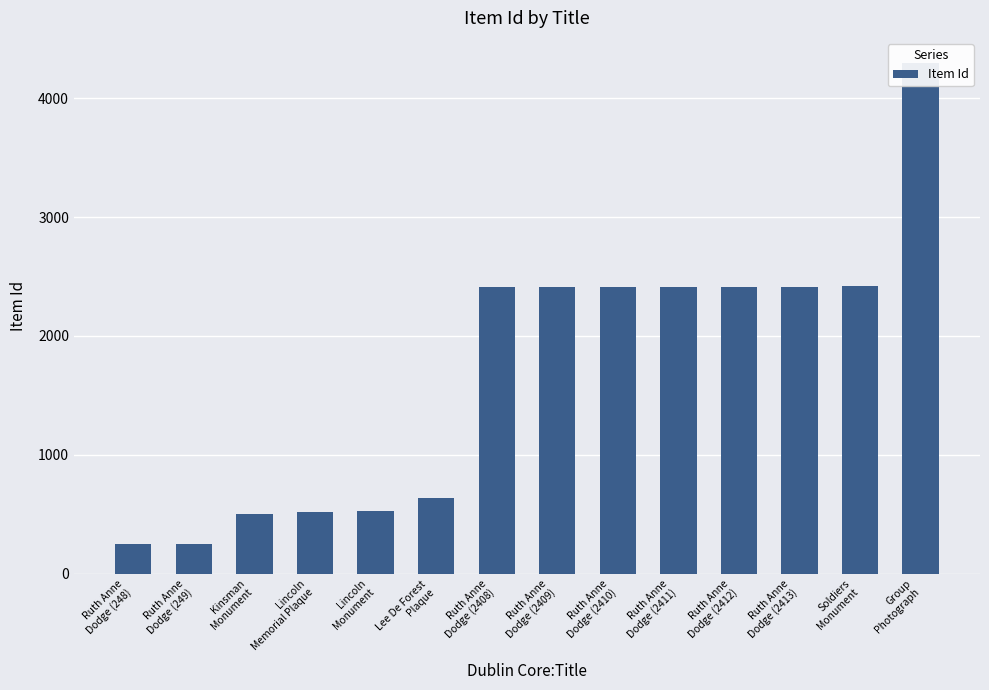

Between Ruth Anne
Dodge (2413) and Lincoln
Monument, which is larger?

Ruth Anne
Dodge (2413)